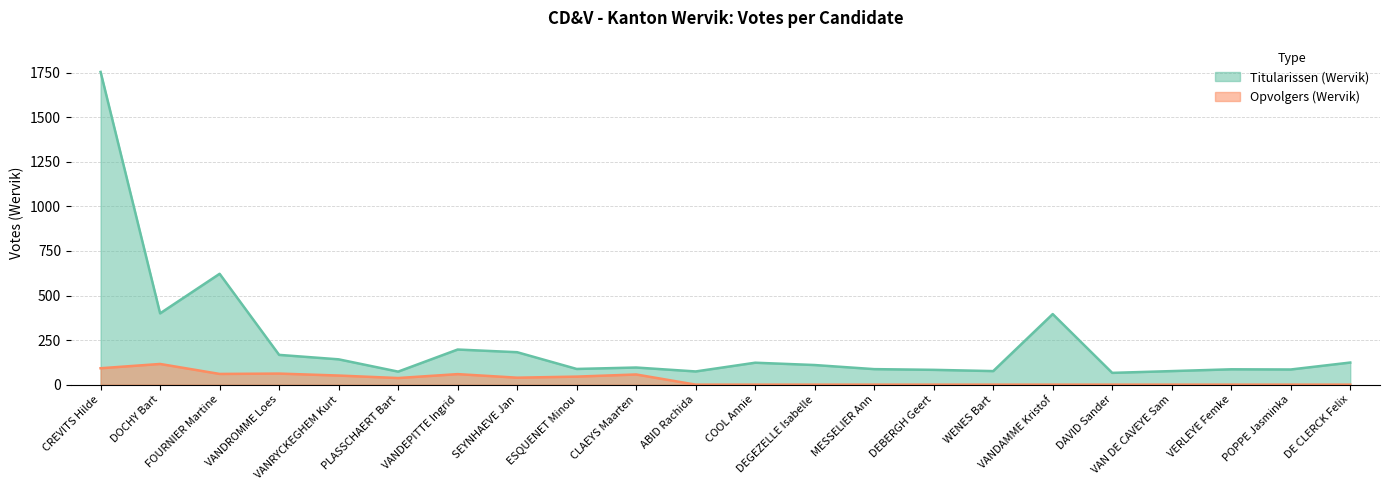

True or false: Opvolgers (Wervik) and Titularissen (Wervik) cross at least once.

False